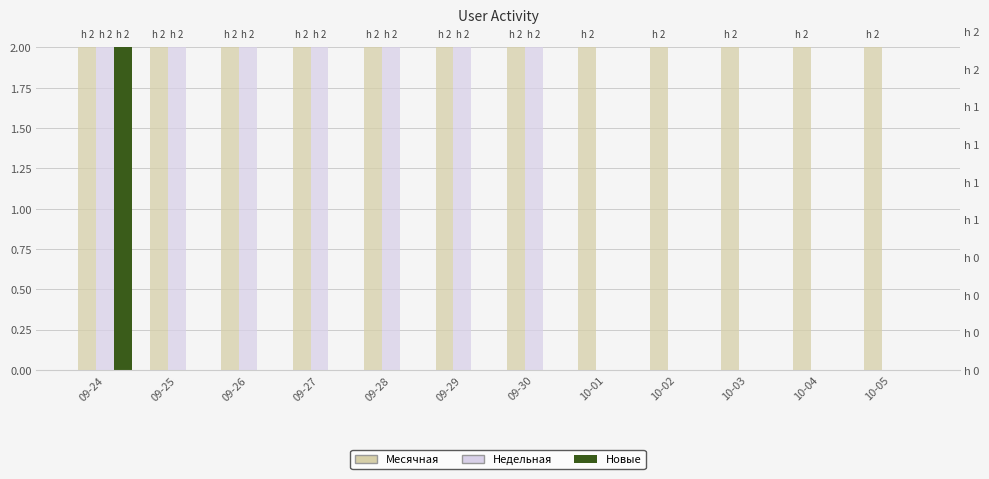

What are all the series names shown in the legend?

Недельная, Месячная, Новые